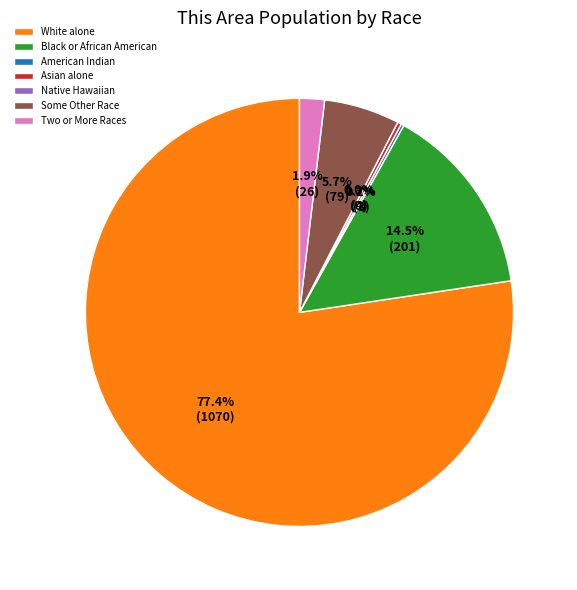

How many segments does this pie chart have?

7